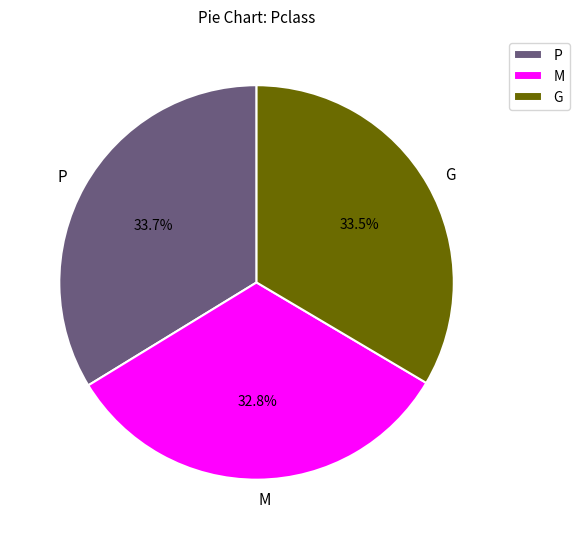

Which category has the smallest portion of the pie?

M